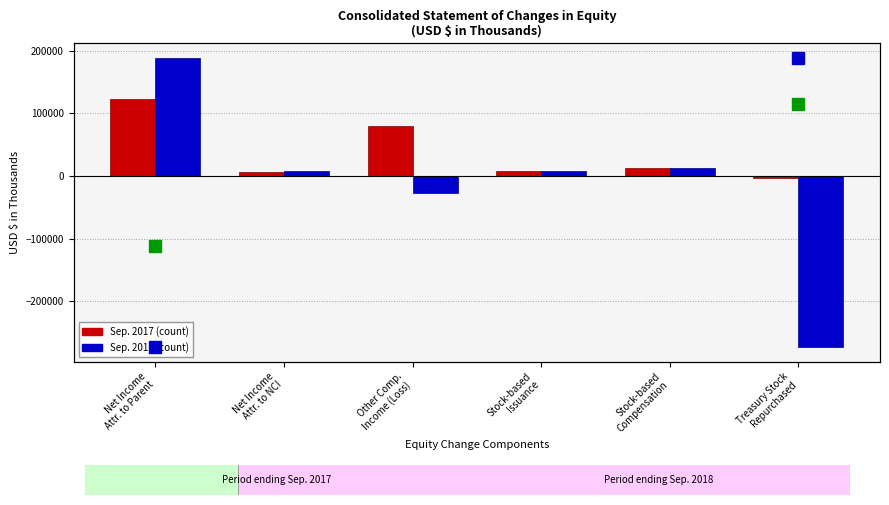

The value of Sep. 2017 at Treasury Stock
Repurchased is -1534. True or false?

False